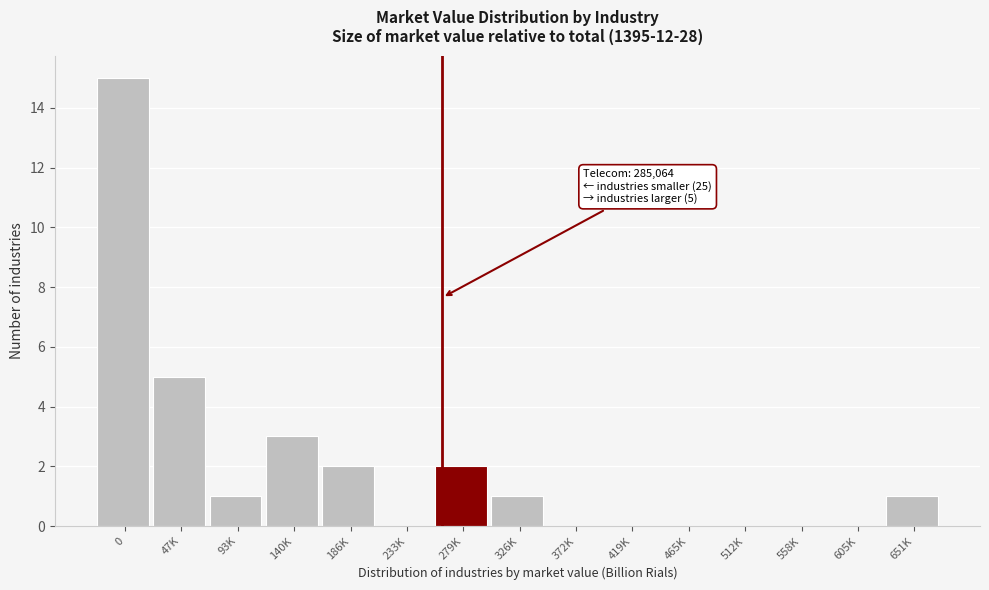

Reading left to right, extract all data points from this chart.

0=15	47K=5	93K=1	140K=3	186K=2	233K=0	279K=2	326K=1	372K=0	419K=0	465K=0	512K=0	558K=0	605K=0	651K=1